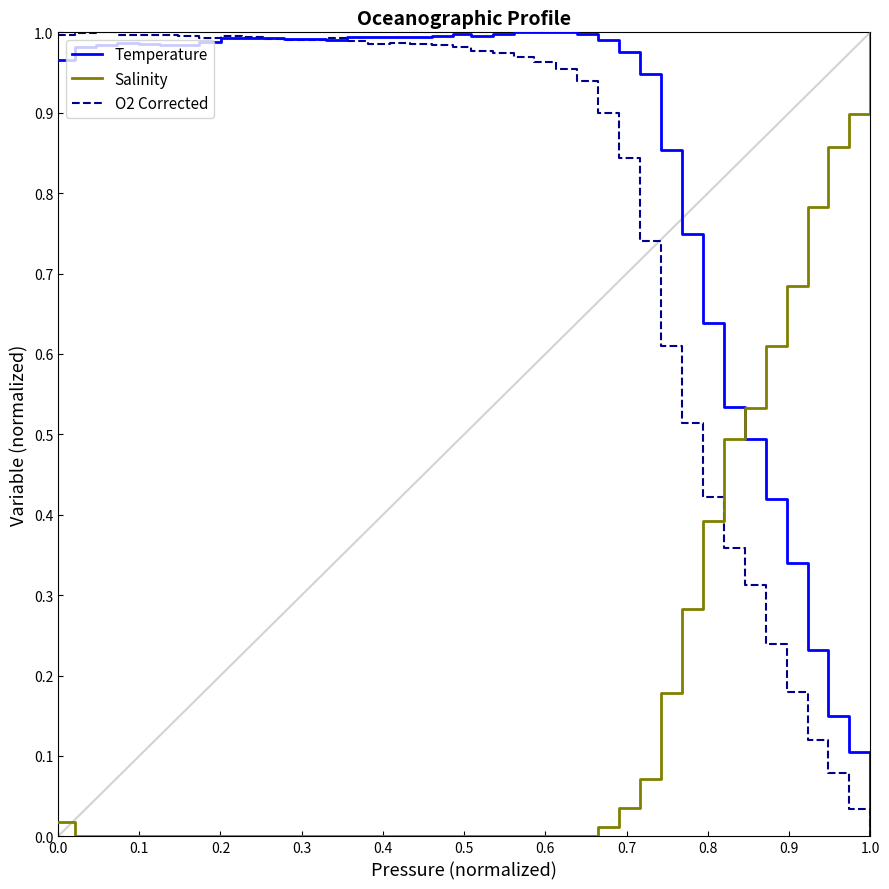

How many intersections are there between O2 Corrected and Salinity?

1